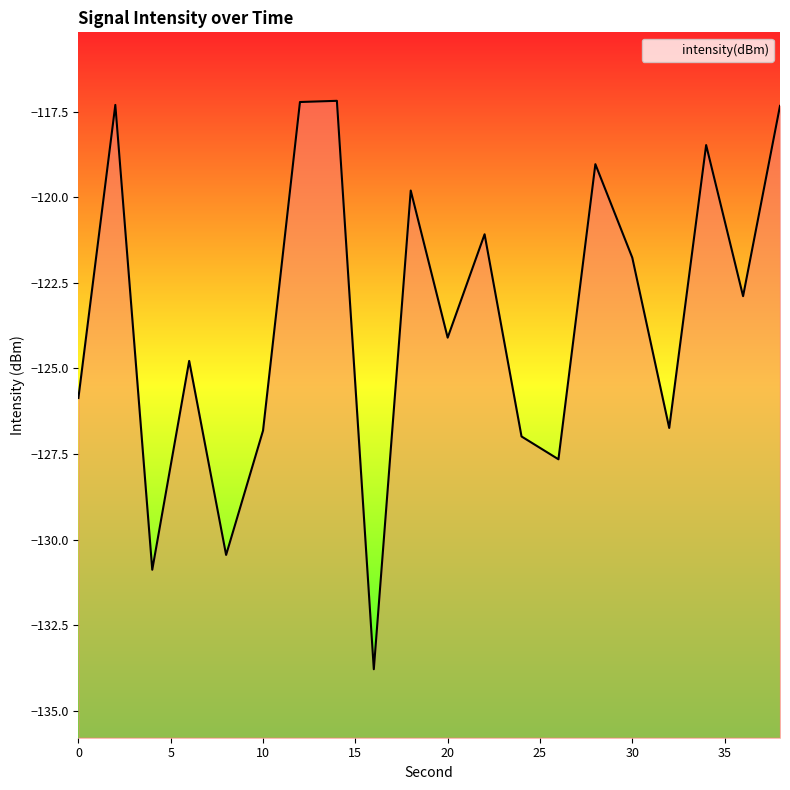

How many interior local peaks (higher than both neighbors) does the data have?

7